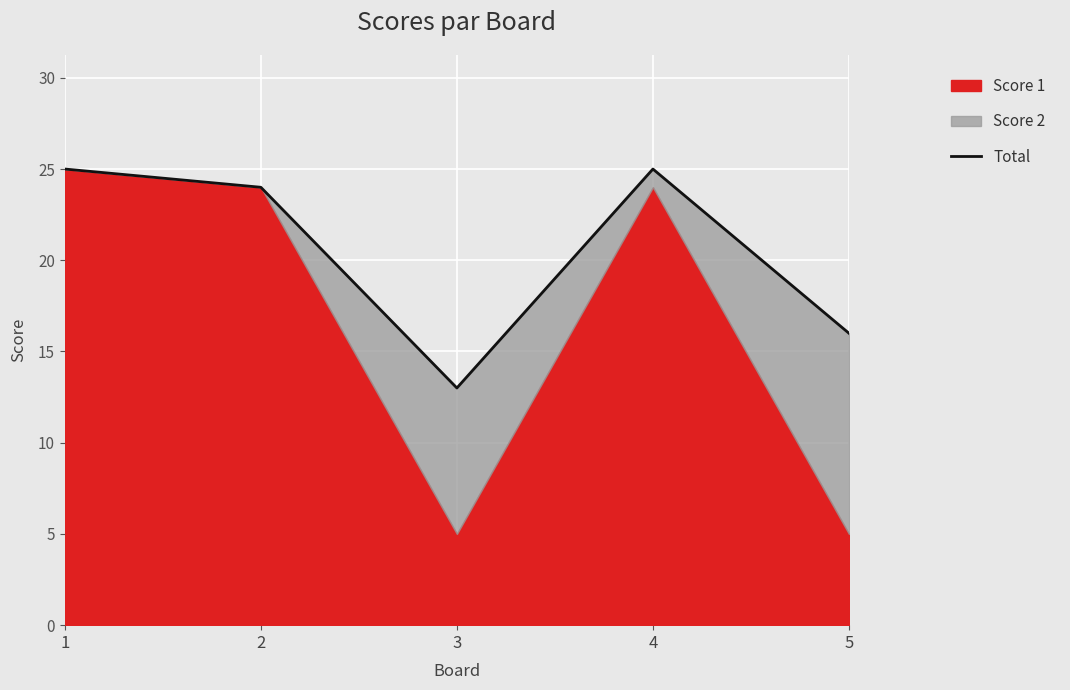

What is the difference between the maximum and minimum values?

12